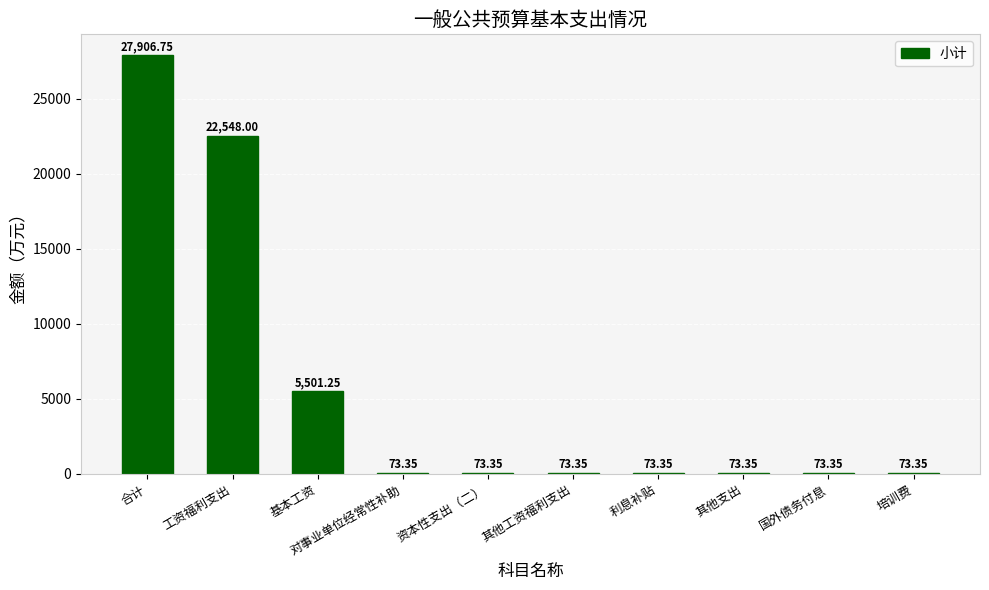

Where is the data nearest to the value 13990?

基本工资